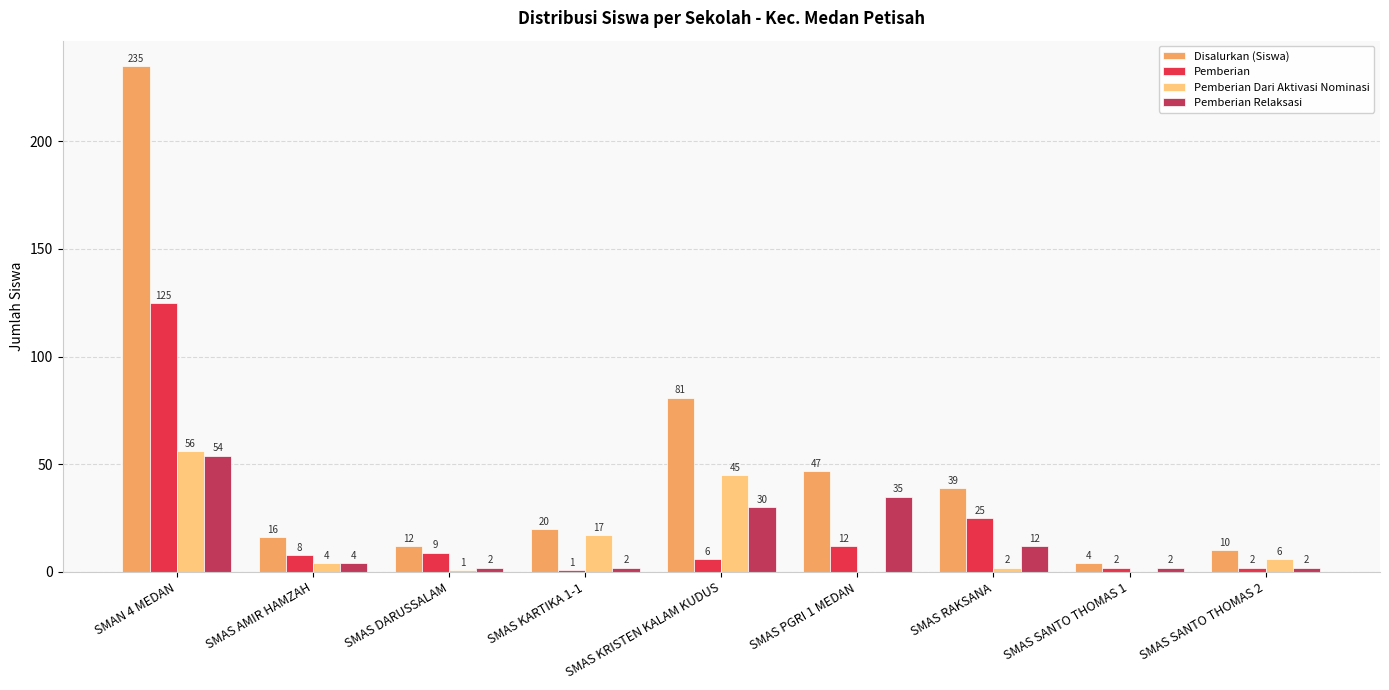

What is the sum of the Pemberian Dari Aktivasi Nominasi values at SMAS RAKSANA and SMAS DARUSSALAM?

3